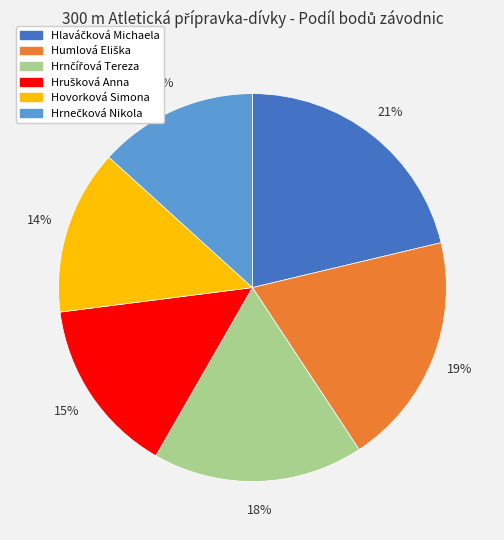

To the nearest percent, what portion does Hovorková Simona represent?

14%